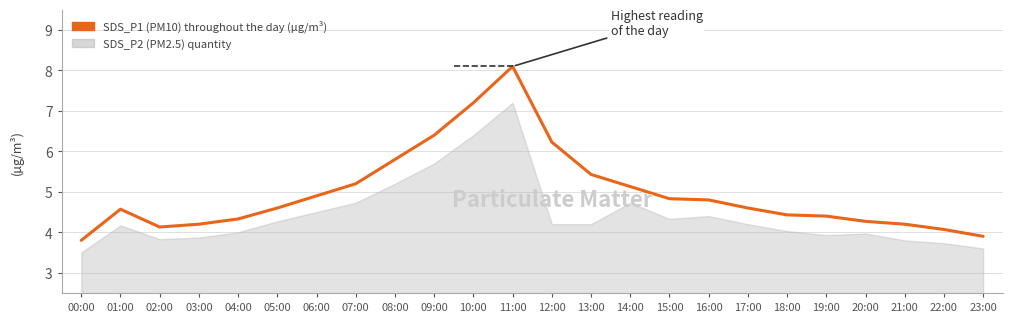

What is the change in value from 19:00 to 21:00?

-0.2